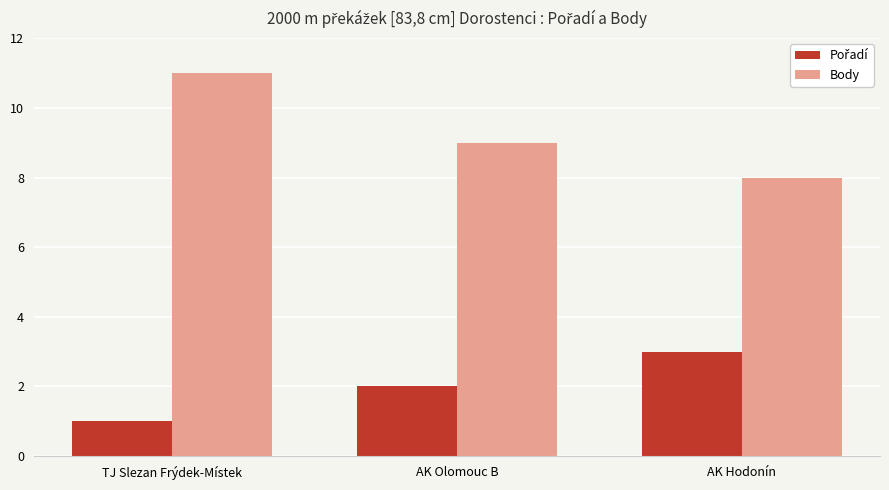

What is the difference between the maximum and minimum values in the Body series?

3